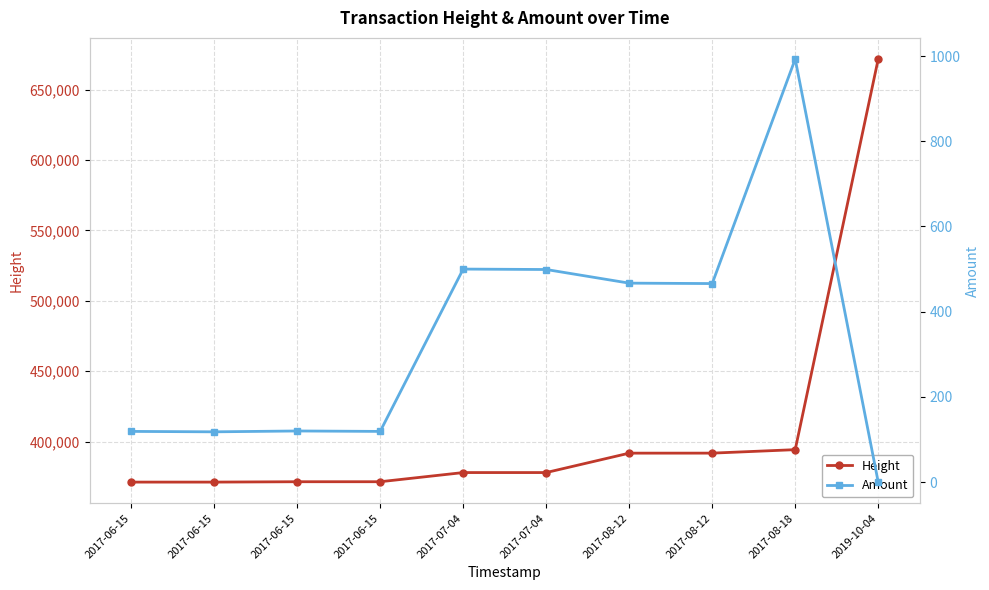

The Amount series shows 499.0 at 2017-07-04. True or false?

True